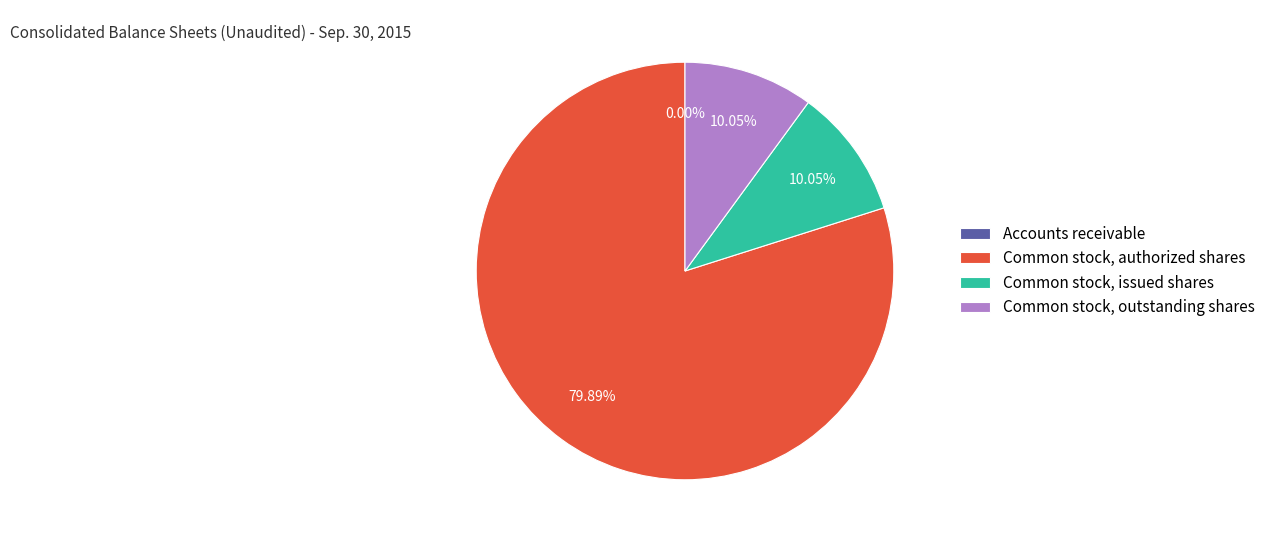

Does any single category account for the majority?

Yes